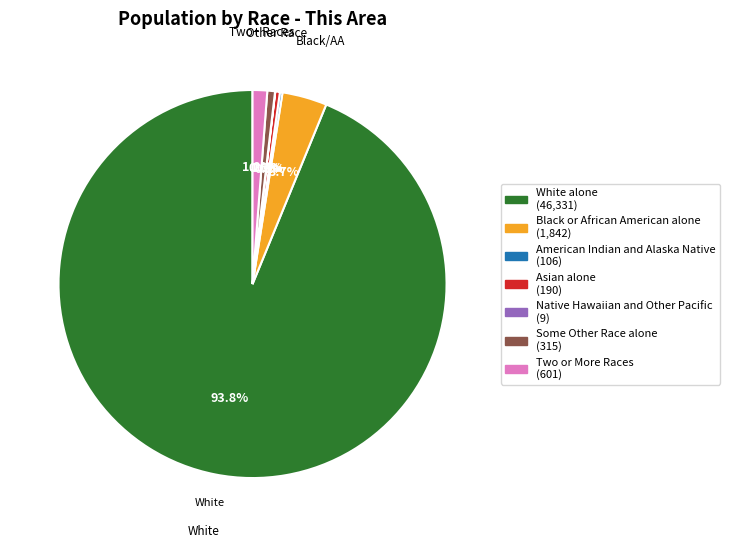

The Asian alone slice represents 13% of the pie. True or false?

False